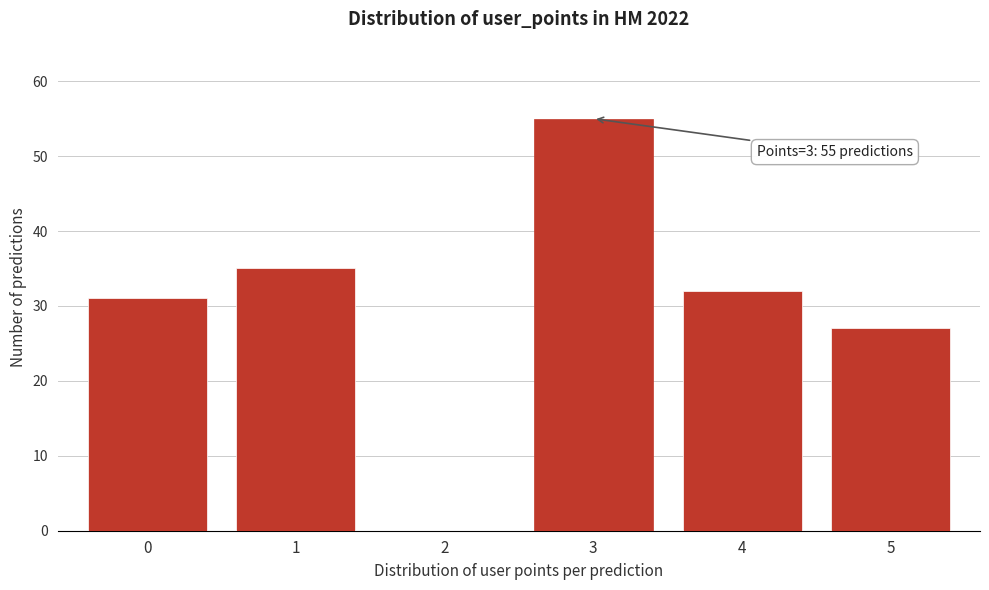

Reading right to left, what are all the values shown in this chart?

5=27	4=32	3=55	2=0	1=35	0=31